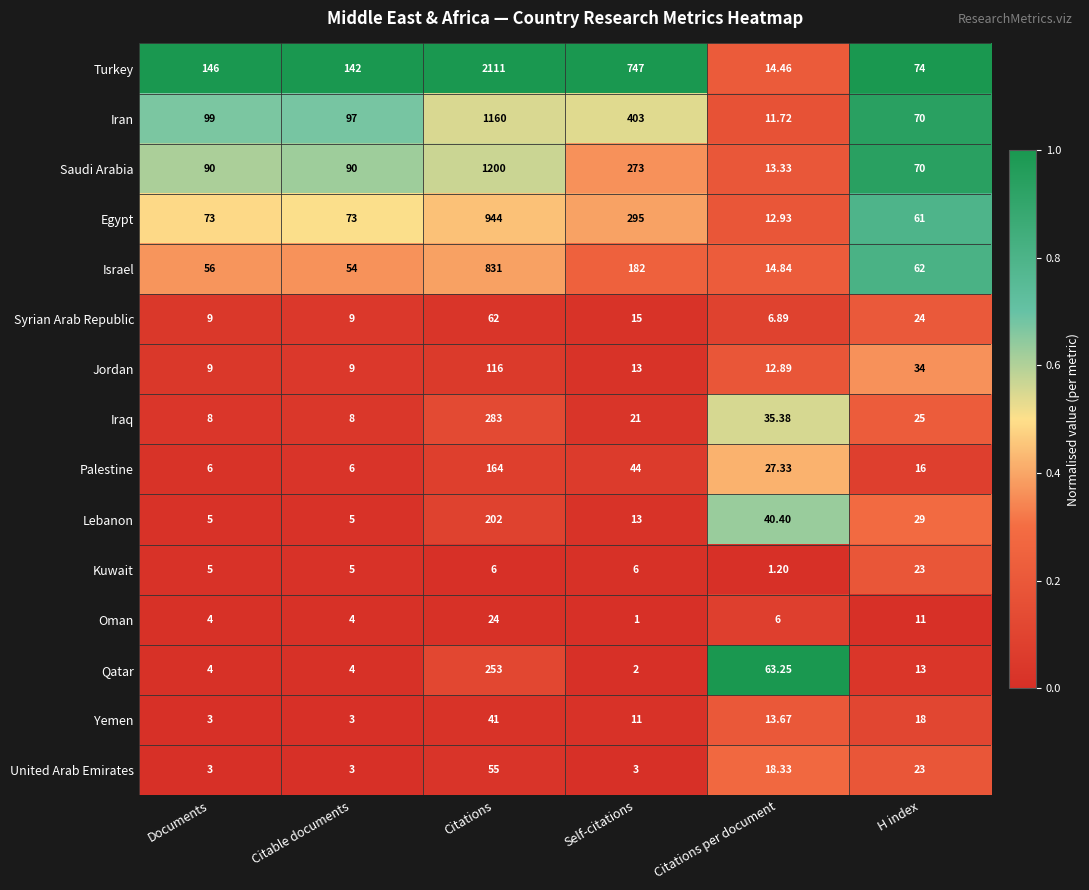

How many categories are shown in the chart?

6